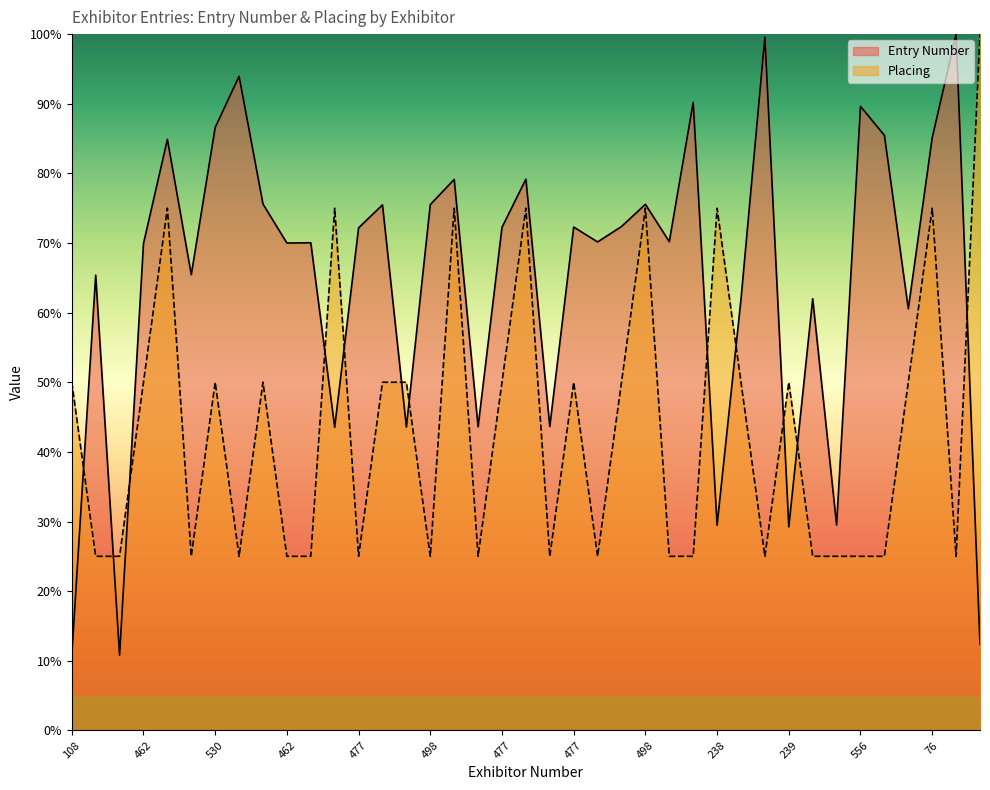

Which series has the largest total across all categories?

Entry Number